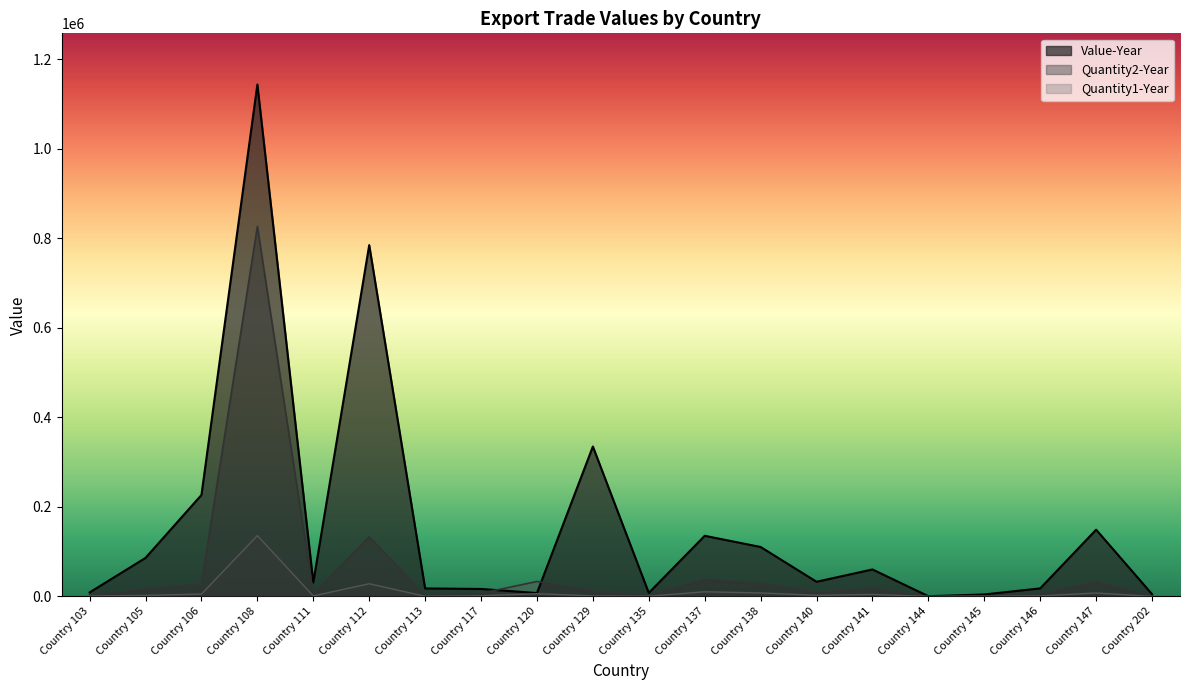

Where do Quantity2-Year and Value-Year first cross each other?

Country 117 and Country 120